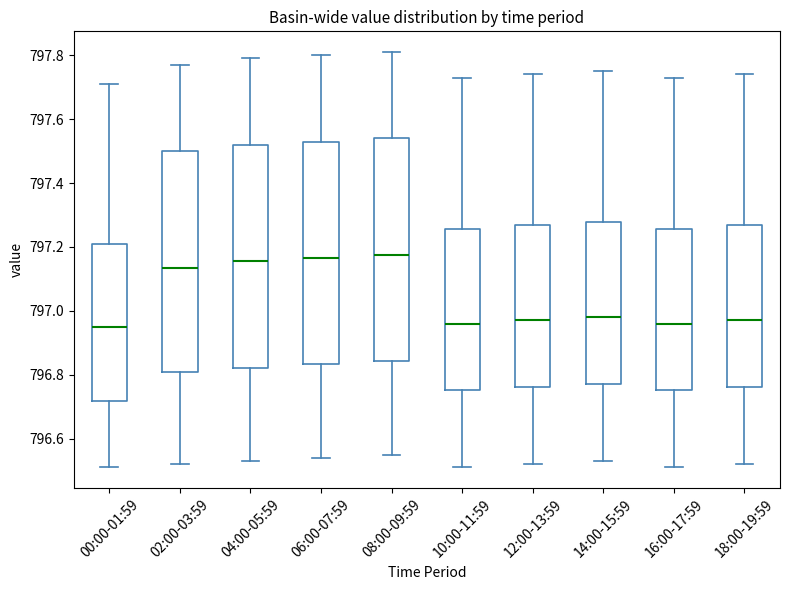

Reading left to right, transcribe this box plot: for each box, give where its median line is, the range the box spans, and where its two whiskers end, as read against the y-axis. The values are not printed on the chart, so give them approximately, as read against the axis.

00:00-01:59: median 796.96, box 796.72 to 797.22, whiskers 796.52 to 797.72
02:00-03:59: median 797.14, box 796.82 to 797.50, whiskers 796.52 to 797.78
04:00-05:59: median 797.16, box 796.82 to 797.52, whiskers 796.54 to 797.80
06:00-07:59: median 797.16, box 796.84 to 797.54, whiskers 796.54 to 797.80
08:00-09:59: median 797.18, box 796.84 to 797.54, whiskers 796.56 to 797.82
10:00-11:59: median 796.96, box 796.76 to 797.26, whiskers 796.52 to 797.74
12:00-13:59: median 796.98, box 796.76 to 797.26, whiskers 796.52 to 797.74
14:00-15:59: median 796.98, box 796.78 to 797.28, whiskers 796.54 to 797.76
16:00-17:59: median 796.96, box 796.76 to 797.26, whiskers 796.52 to 797.74
18:00-19:59: median 796.98, box 796.76 to 797.26, whiskers 796.52 to 797.74